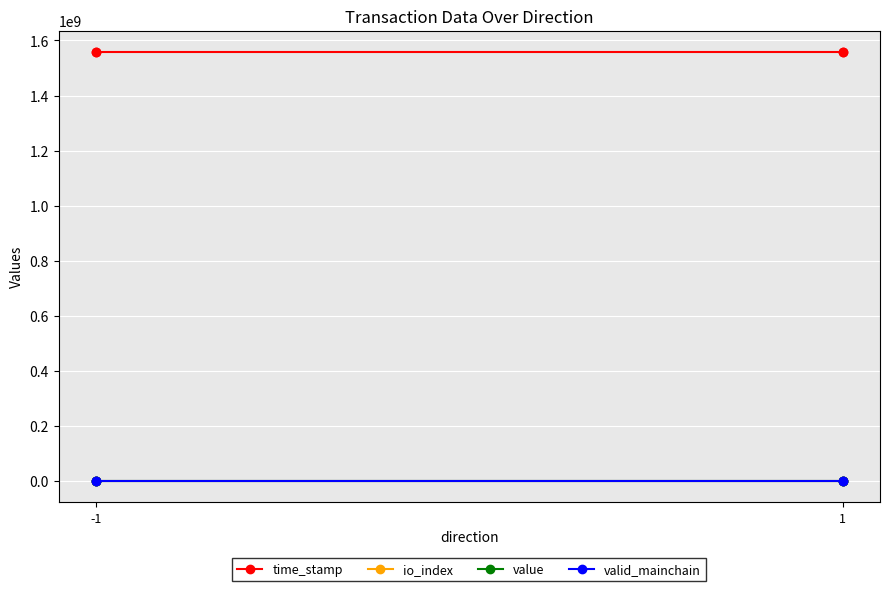

Which category has the highest value in the io_index series?

-1